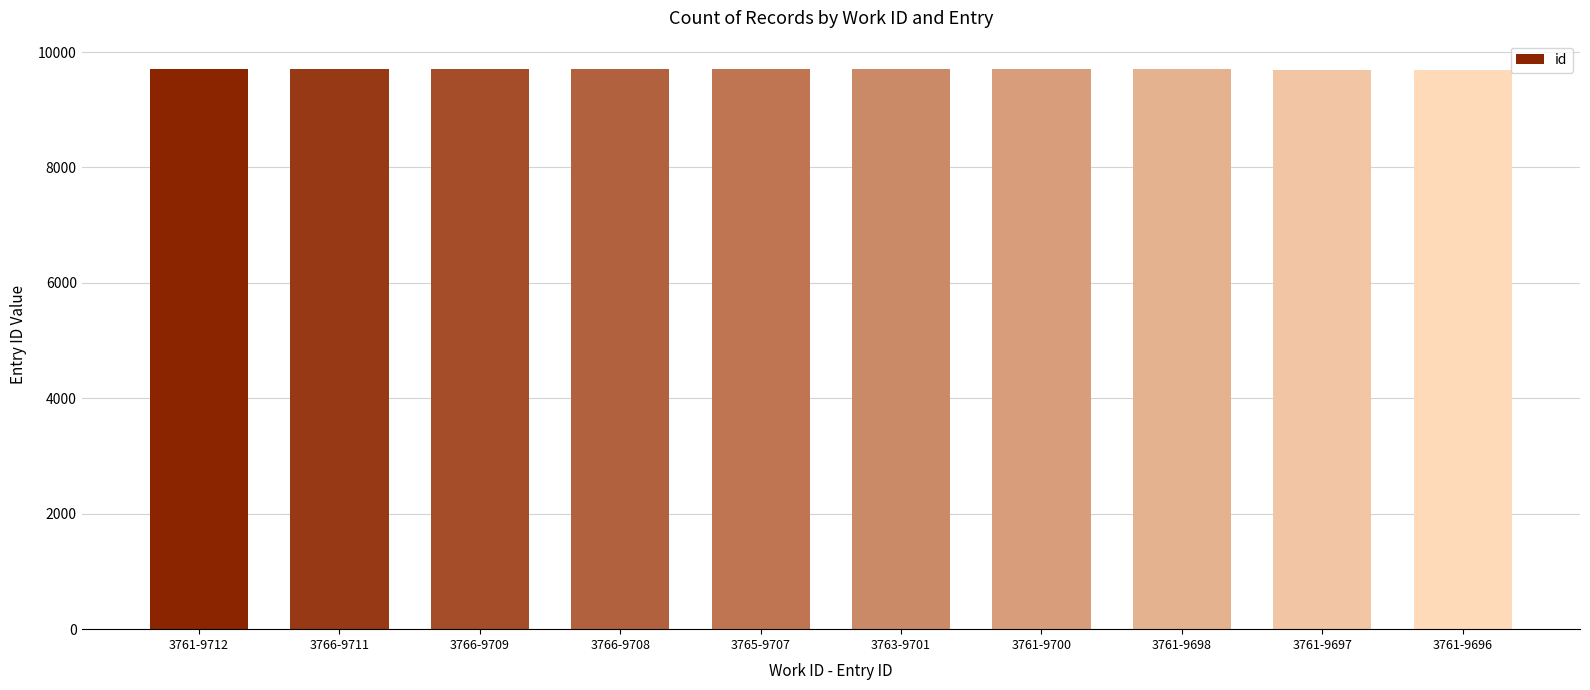

What is the sum of the values at 3761-9700 and 3766-9709?

19409